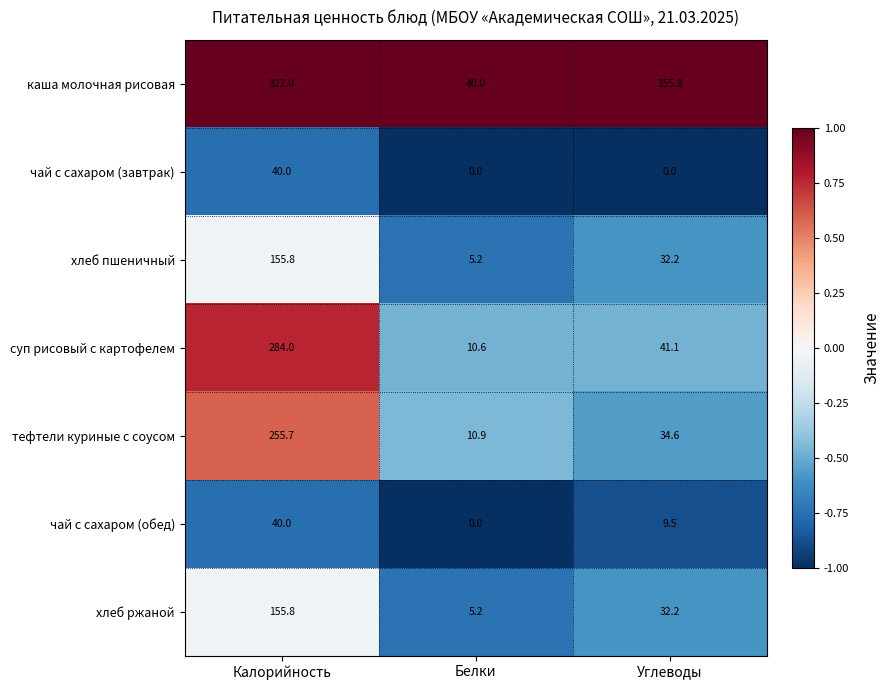

Which series has the largest total across all categories?

каша молочная рисовая